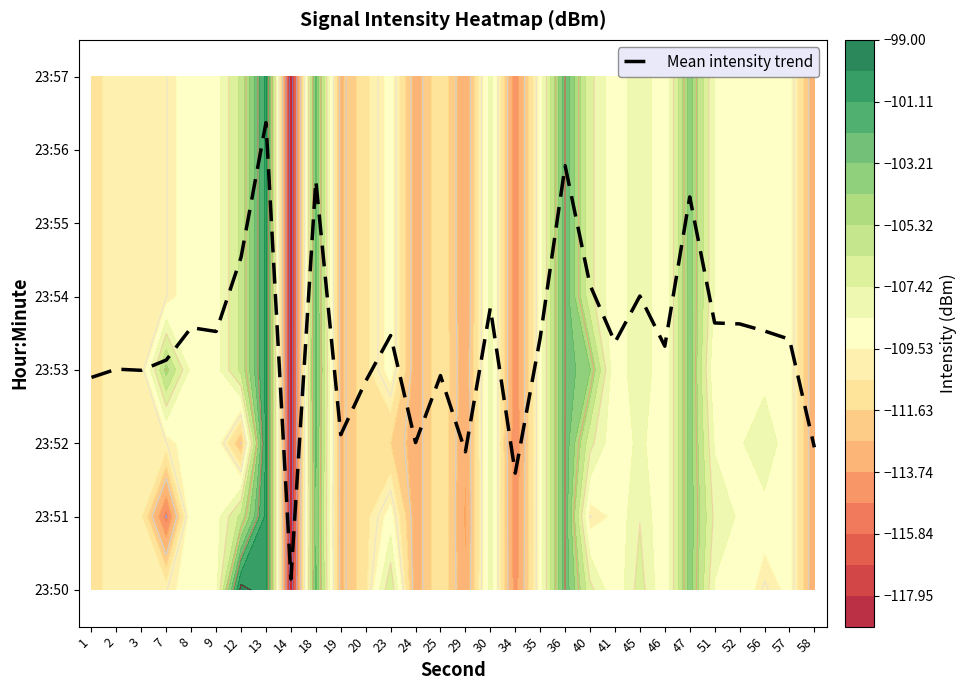

Approximately how many times larger is the value at 19 compared to 58?

1.1